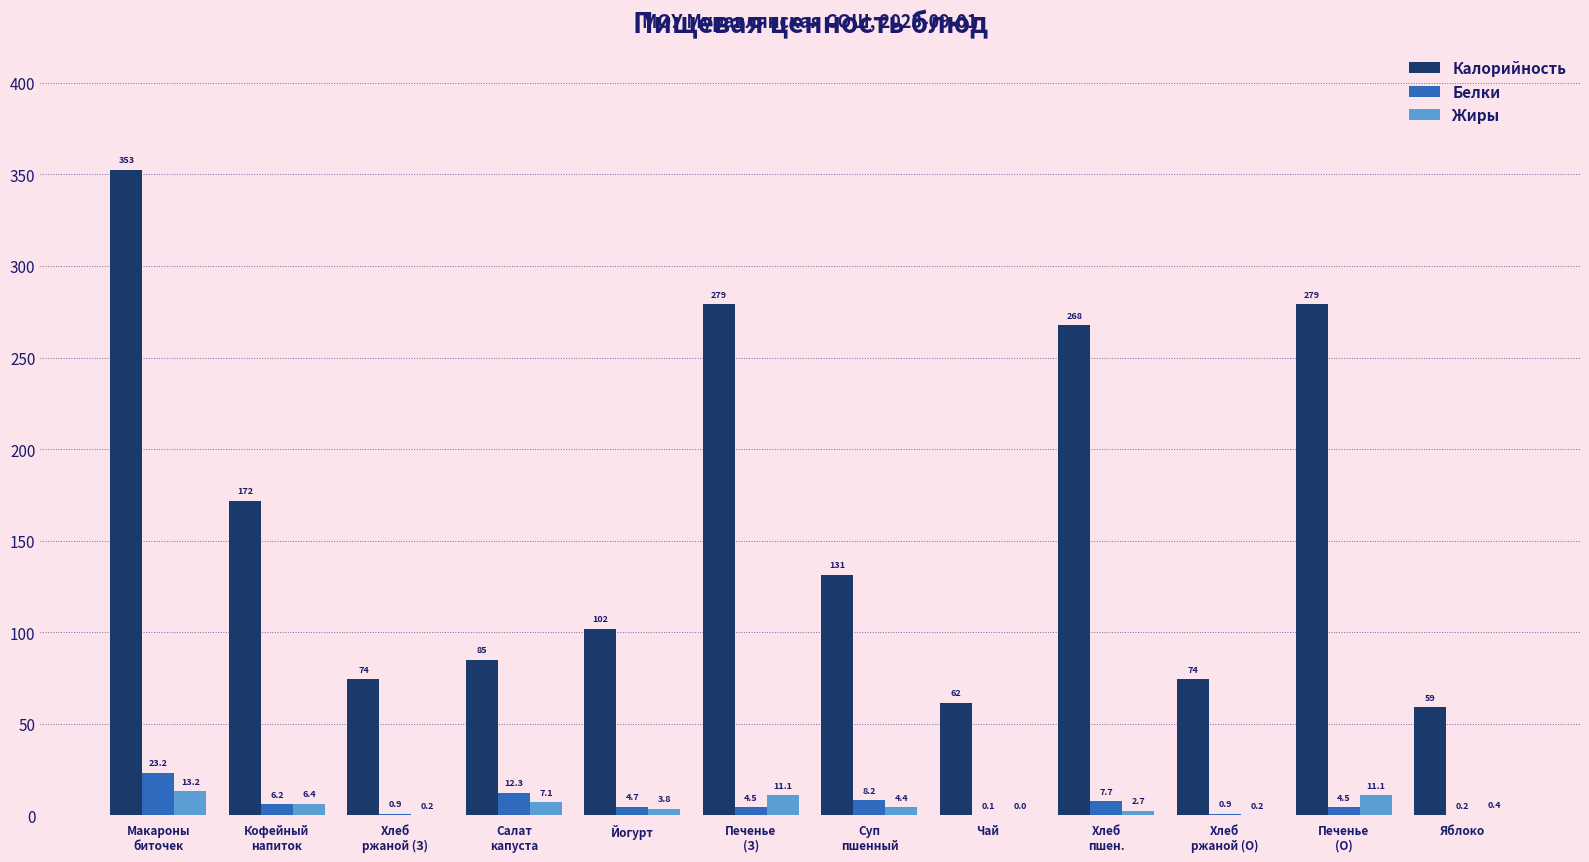

What is the sum of all Калорийность values?

1937.8